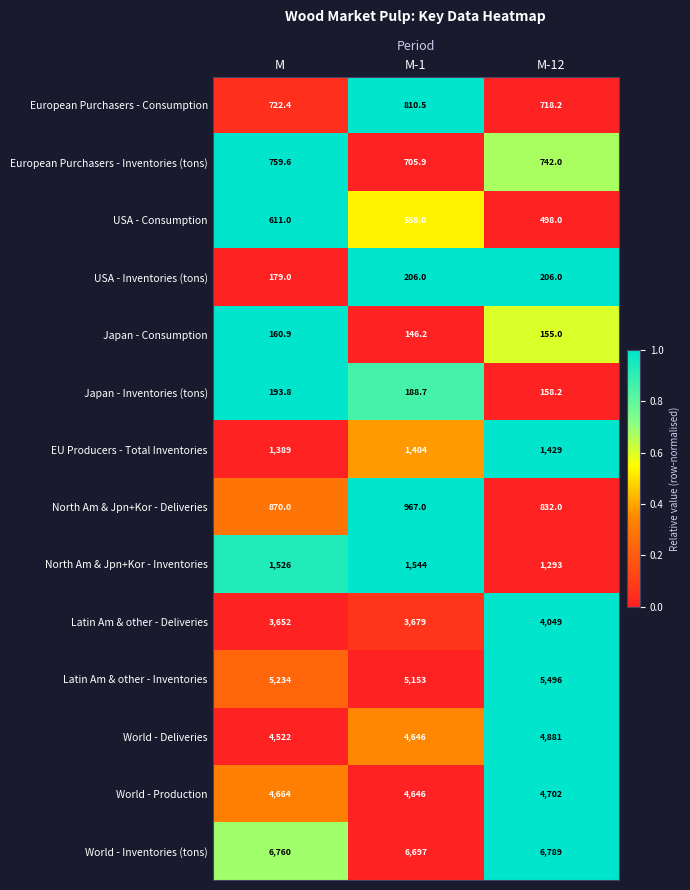

How many distinct data groups are displayed?

14